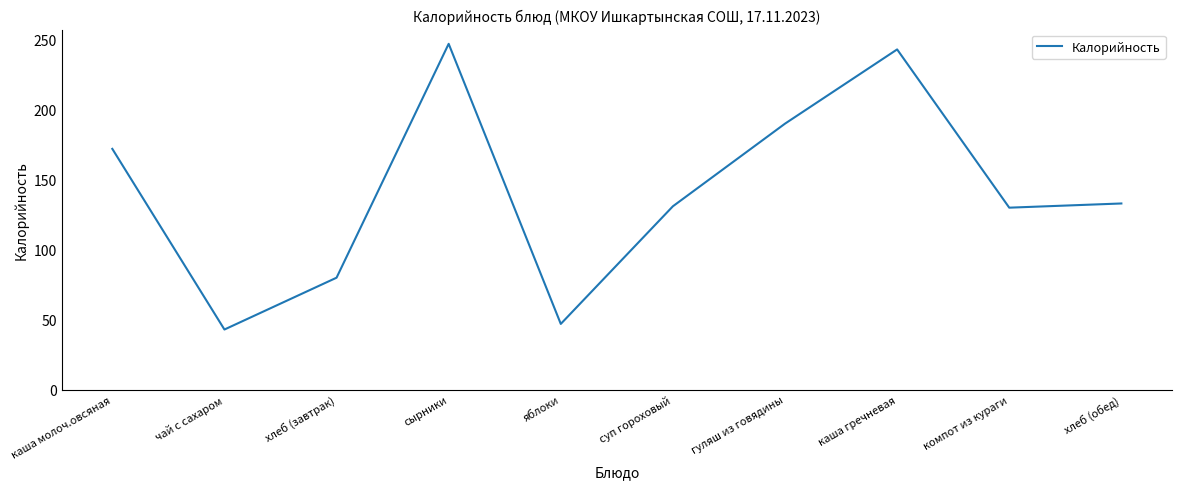

Between суп гороховый and сырники, which is larger?

сырники